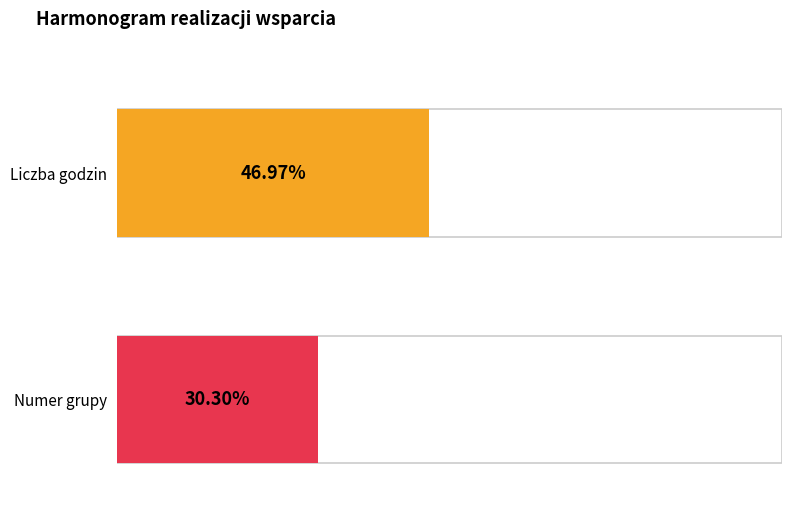

How many distinct data groups are displayed?

2